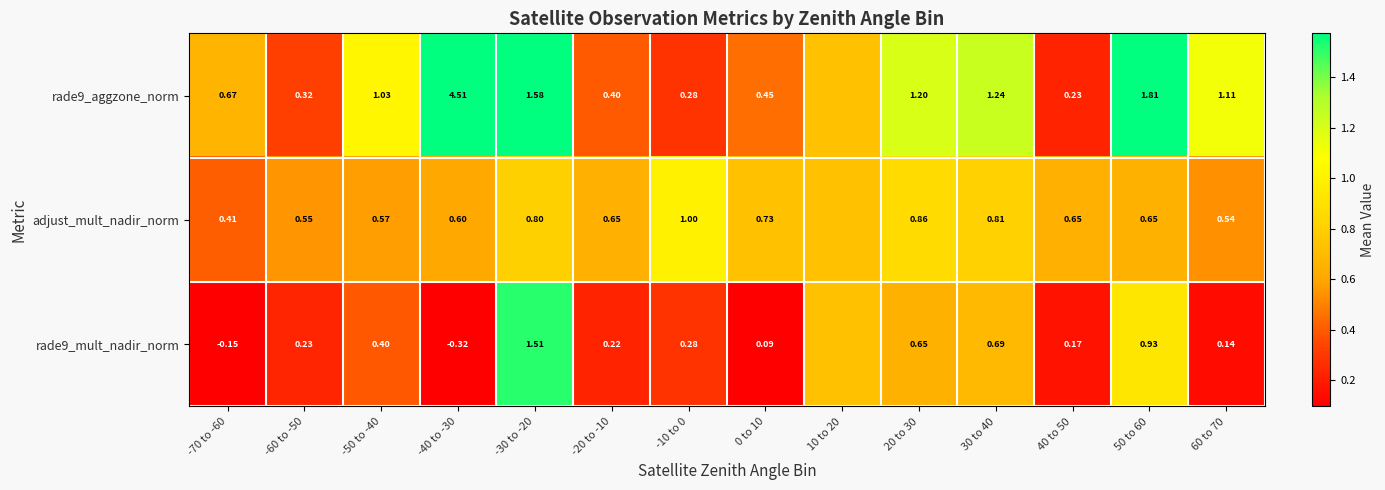

The rade9_aggzone_norm series shows 0.4 at -50 to -40. True or false?

False